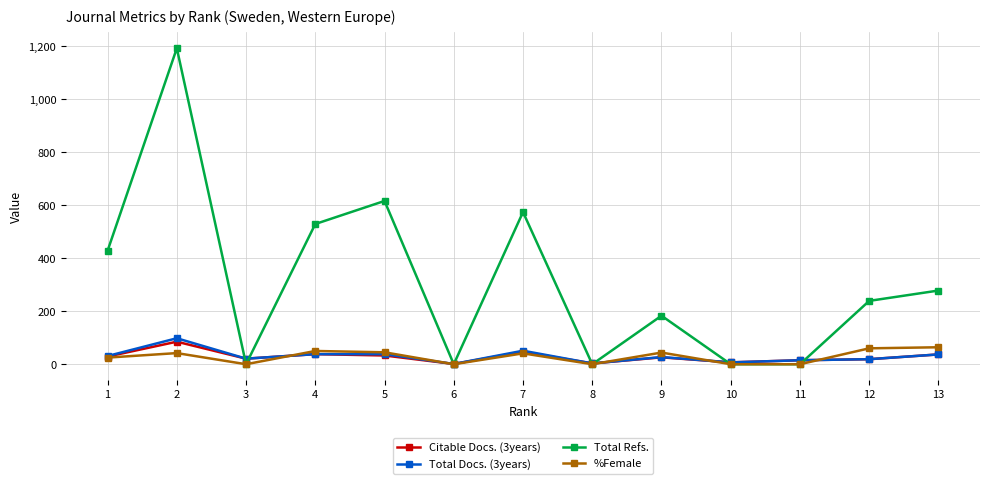

Which series has the largest range (max minus min)?

Total Refs.